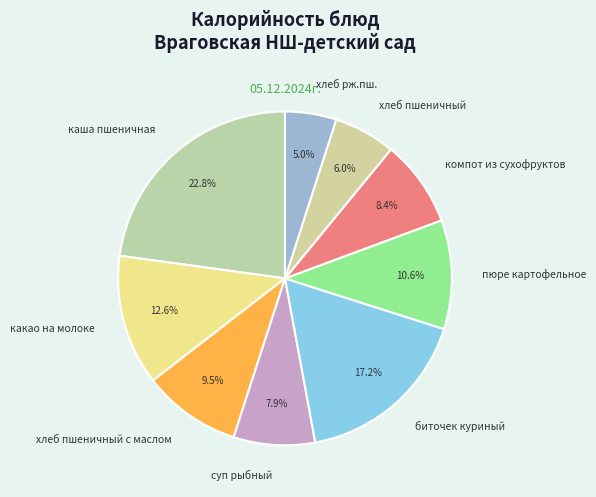

How much of the chart is everything except хлеб рж.пш.?

95.0%